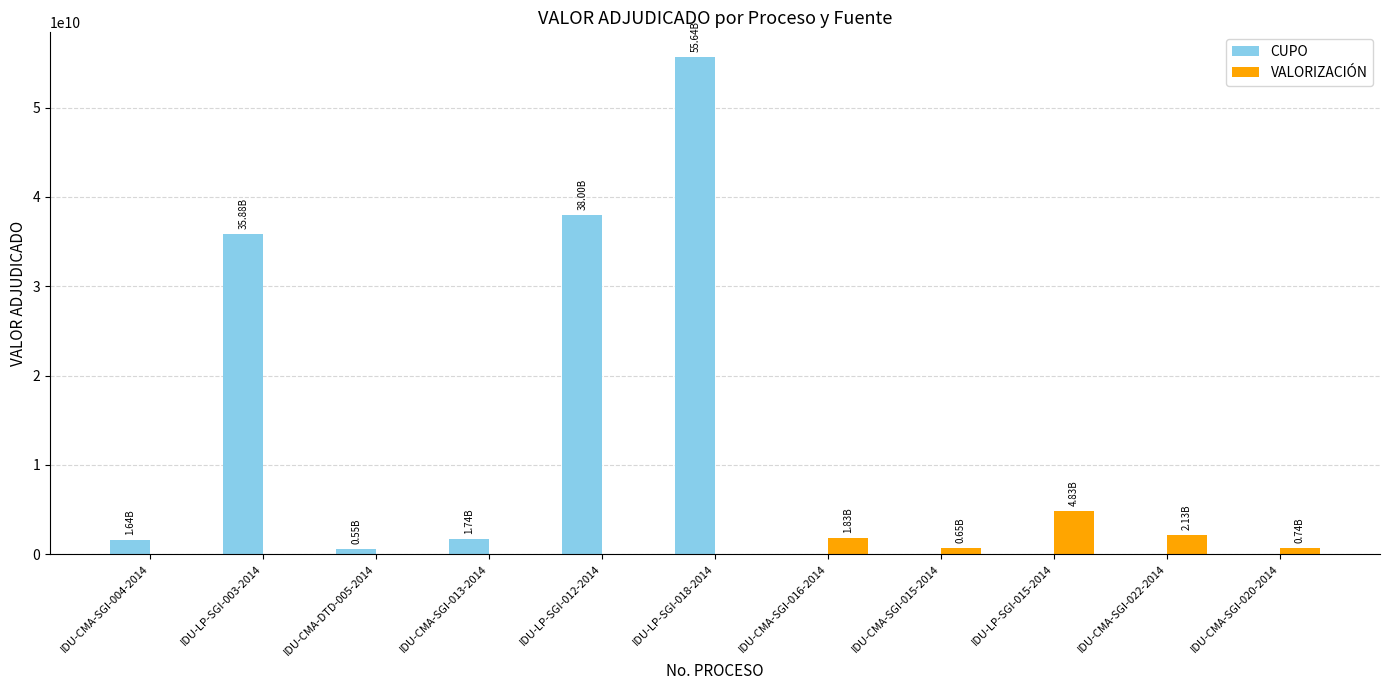

What is the sum of all VALORIZACIÓN values?

10177807471